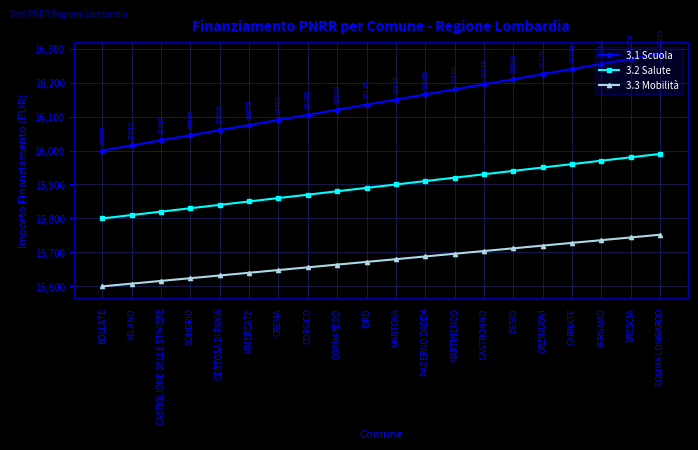

What is the spread (max minus min) of values at CASTRONNO?

491